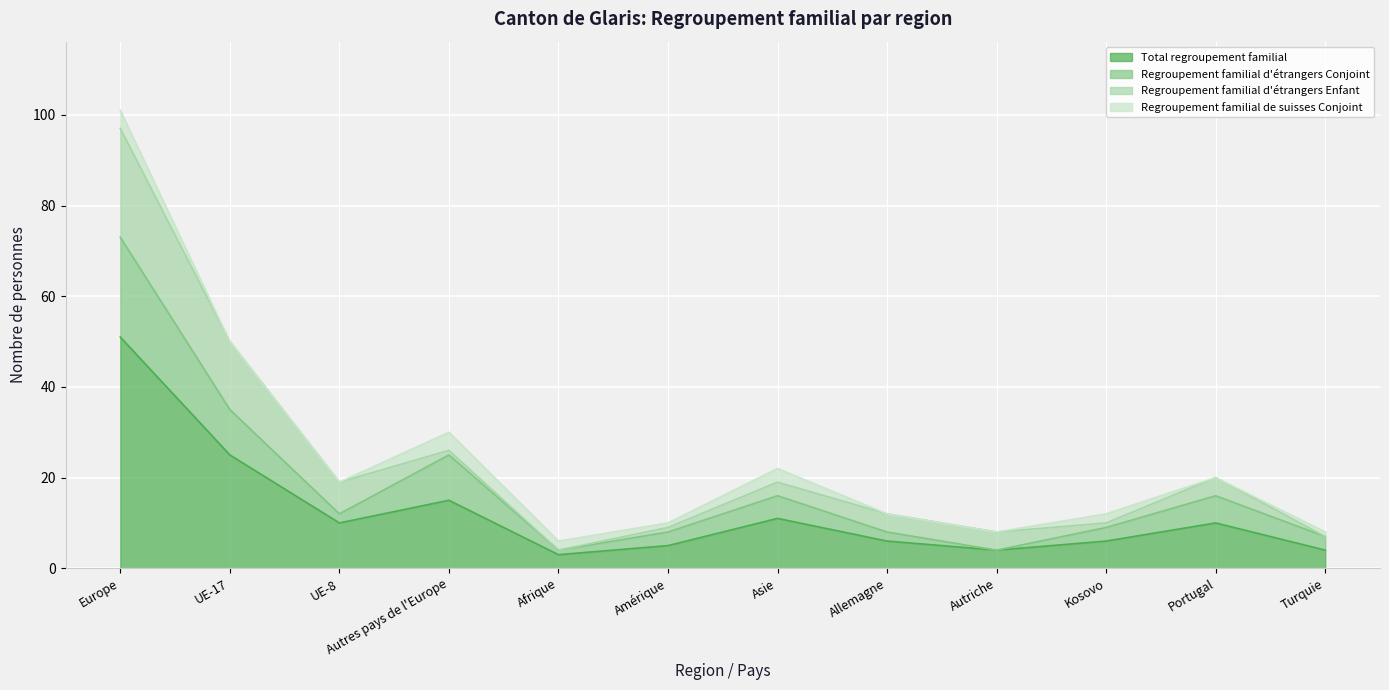

What is the maximum value for Total regroupement familial?

51